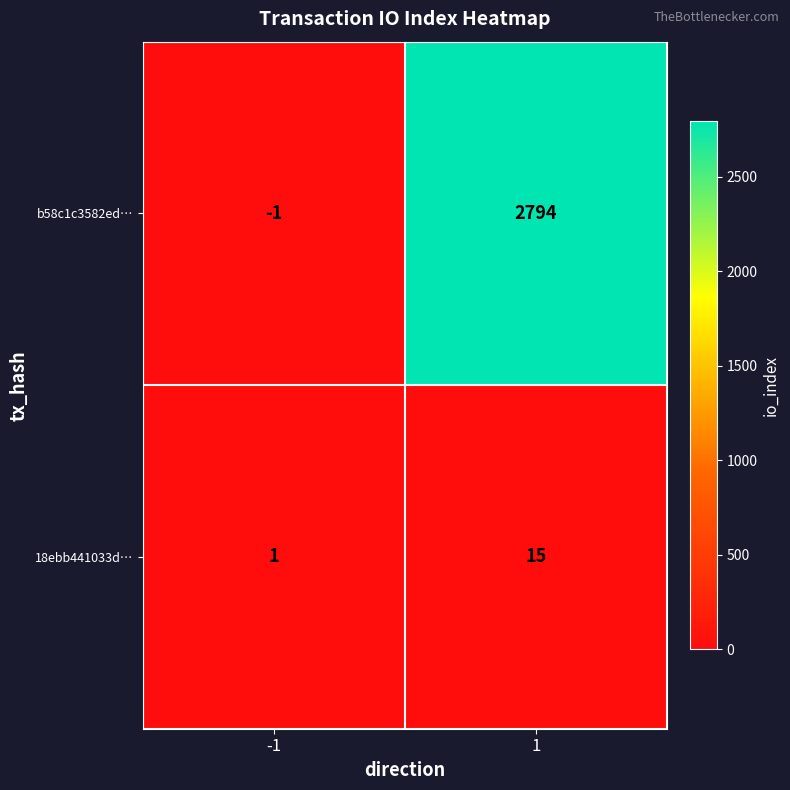

What is the difference between the b58c1c3582ed… values at 1 and -1?

2795